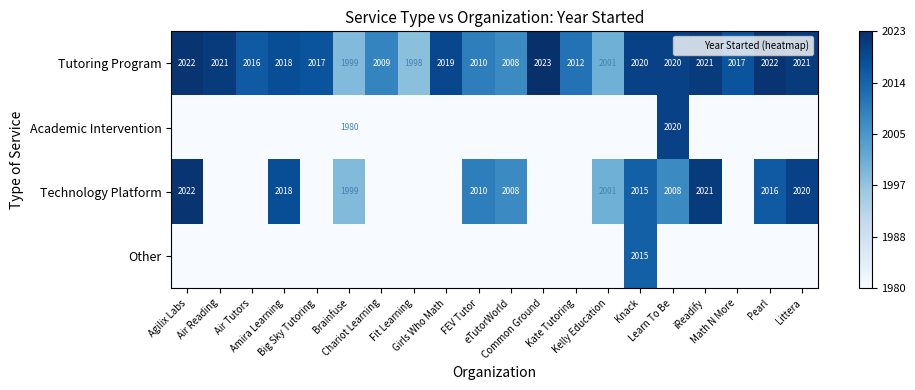

How many series are shown in this chart?

4